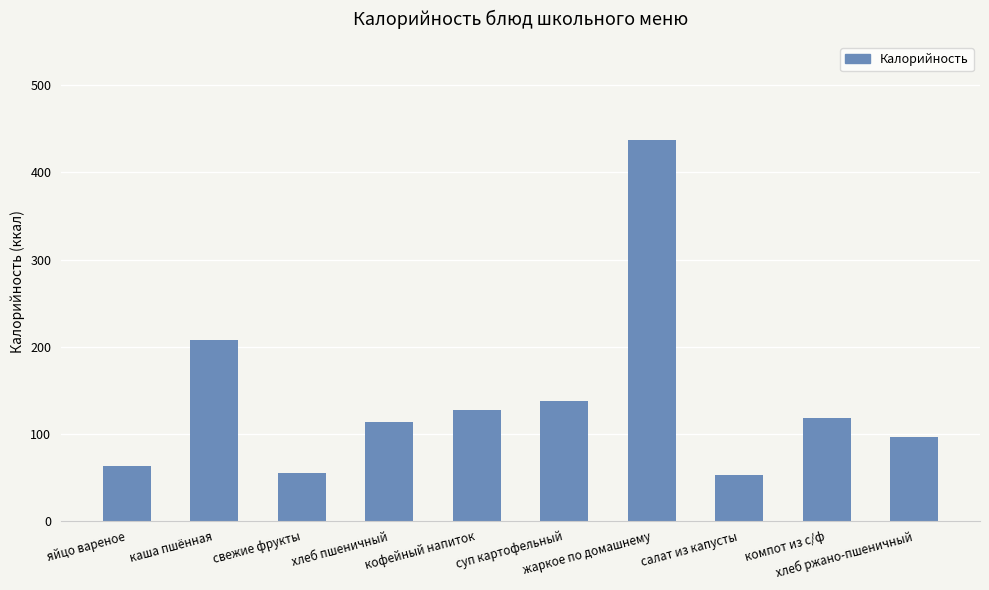

Reading left to right, what are all the values shown in this chart?

63.0	208.0	55.0	113.5	127.0	138.0	437.2	52.0	118.0	96.5